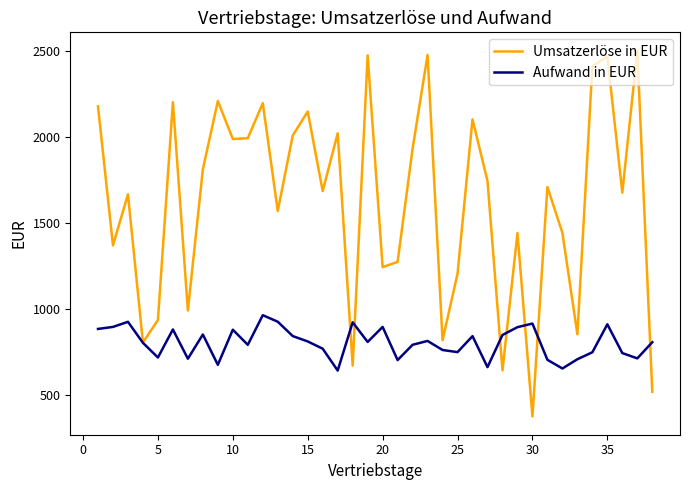

Which series has the widest spread of values?

Umsatzerlöse in EUR